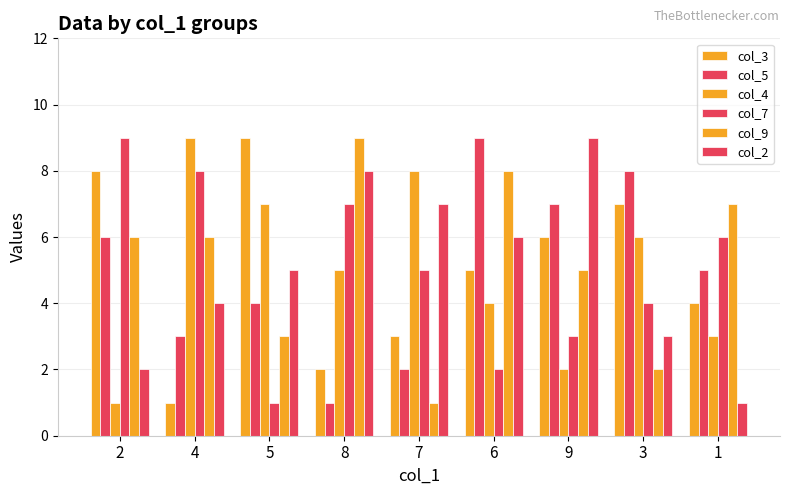

Count the number of categories in the chart.

9